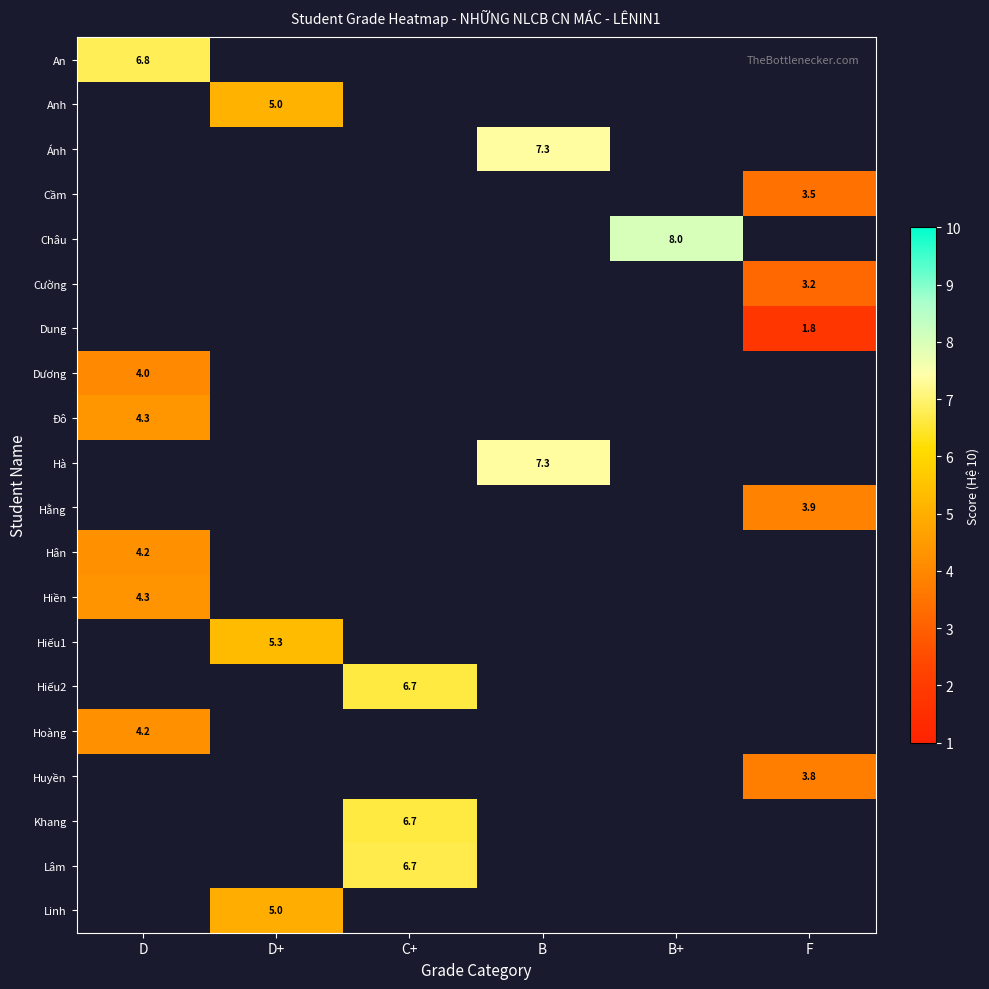

The value of An at D is 6.8. True or false?

True